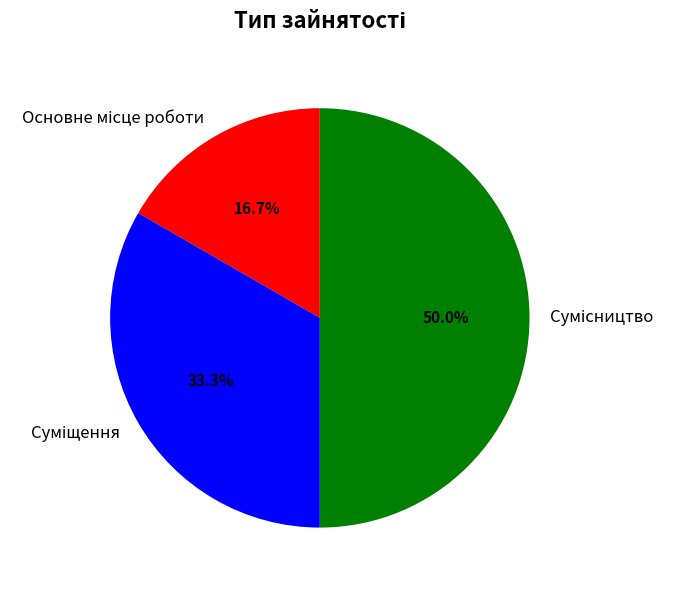

Which slice is the smallest?

Основне місце роботи